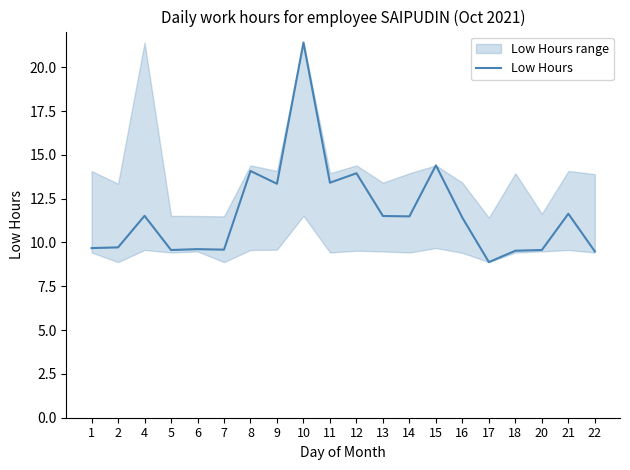

What is the change in value from 13 to 22?

-2.0